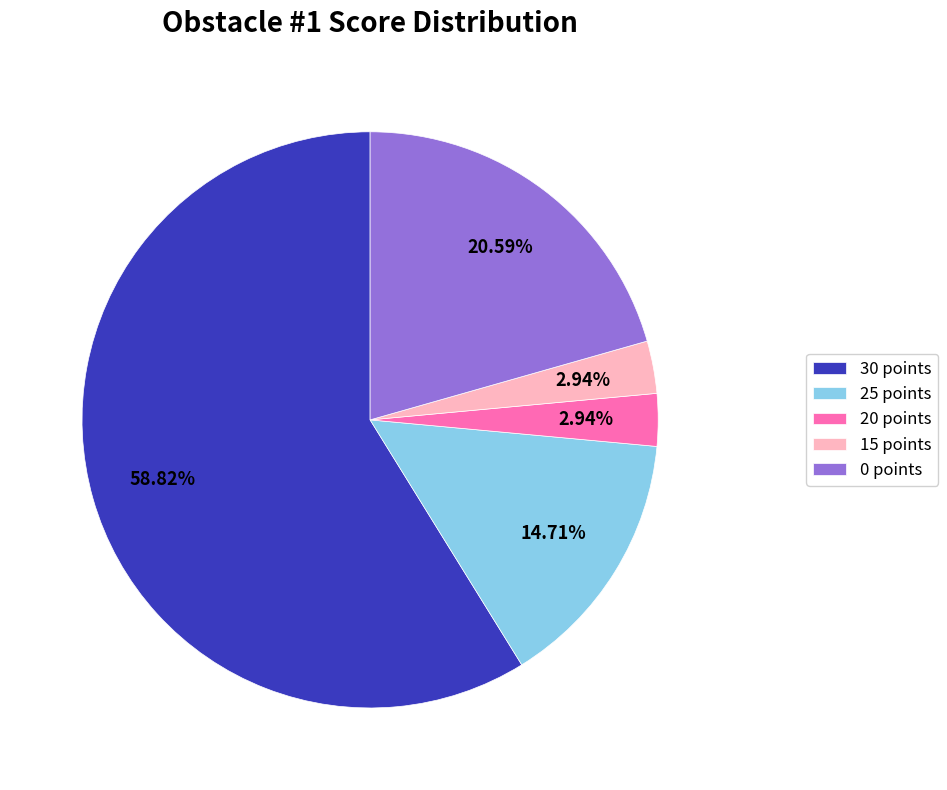

To the nearest percent, what percentage of the pie is 0 points?

21%